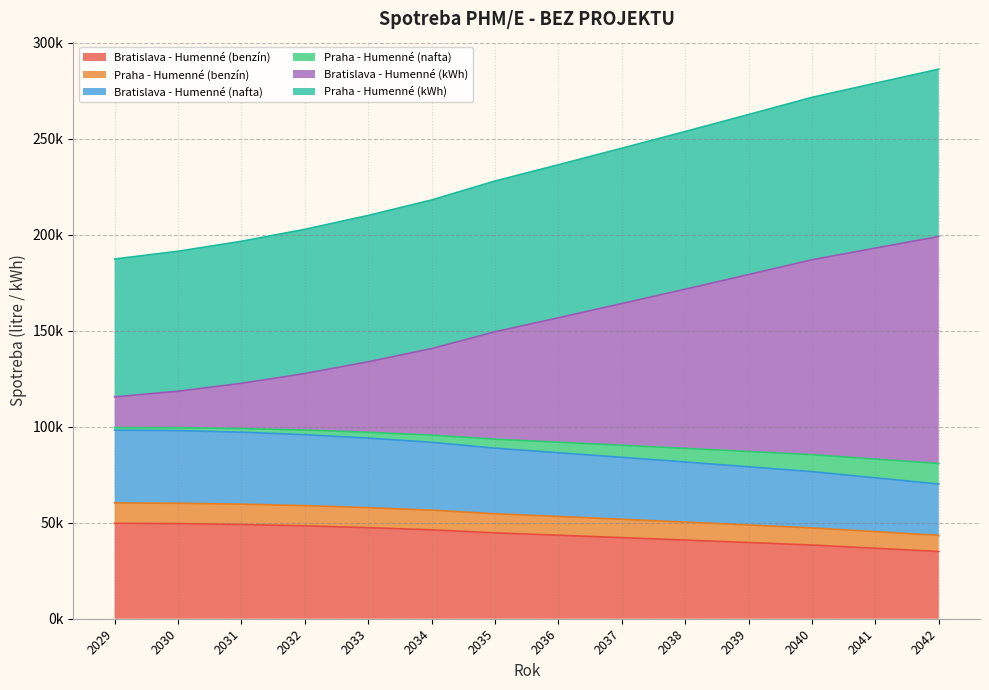

What is the value of the Praha - Humenné (kWh) point at the 11th from the left?

262636.6